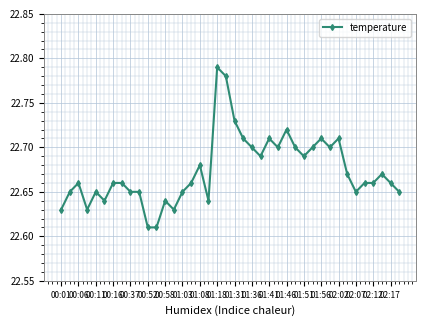

How many values are between 22 and 23?

40